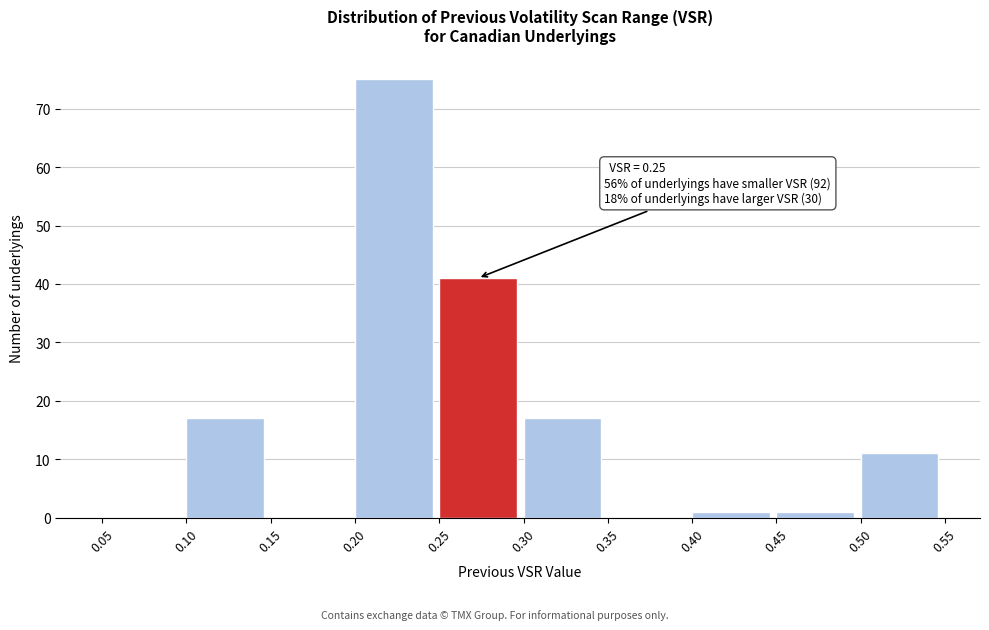

Which range on the x-axis has the tallest bar?

0.20 to 0.25